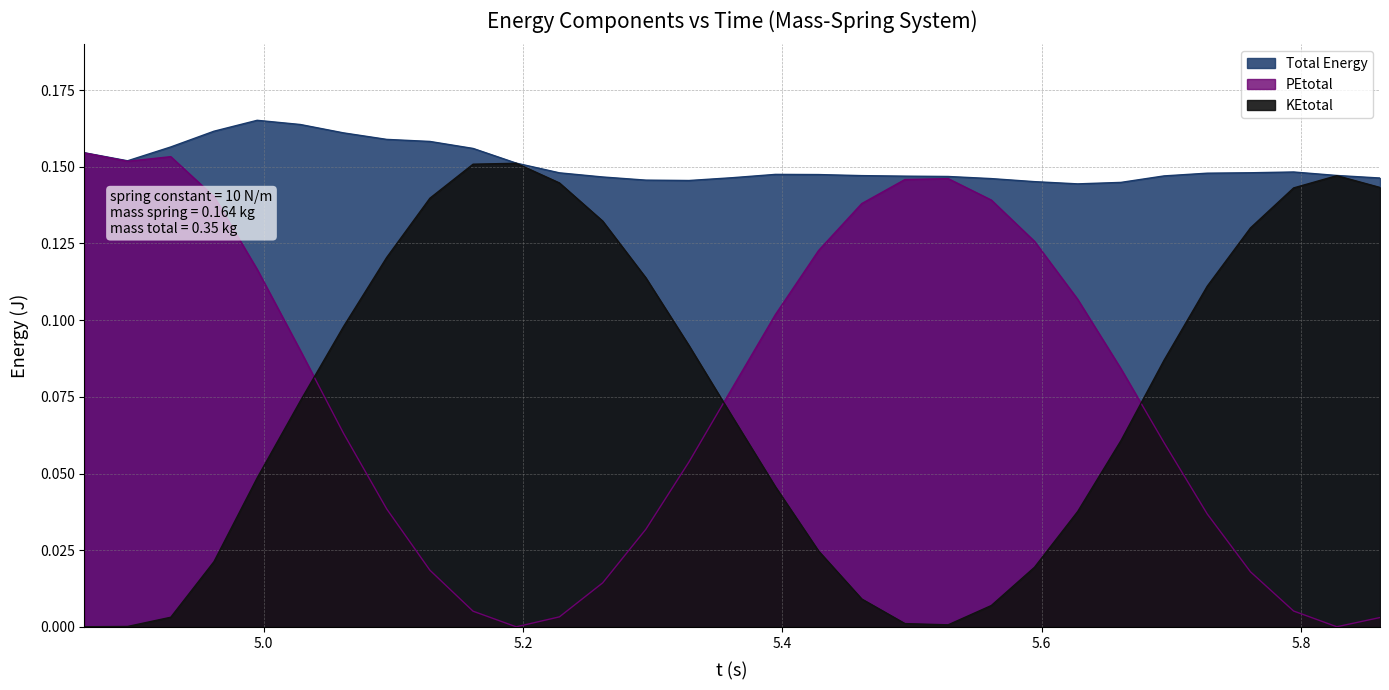

Which series has the widest spread of values?

PEtotal